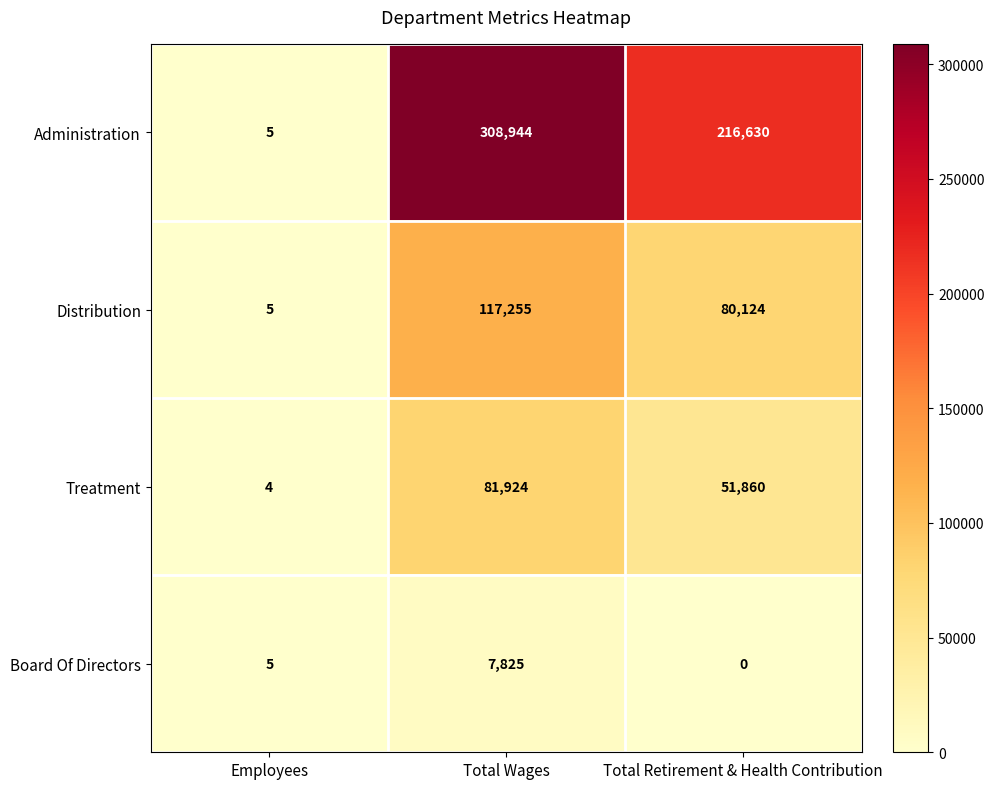

At which category does the chart reach its minimum across all series?

Total Retirement & Health Contribution